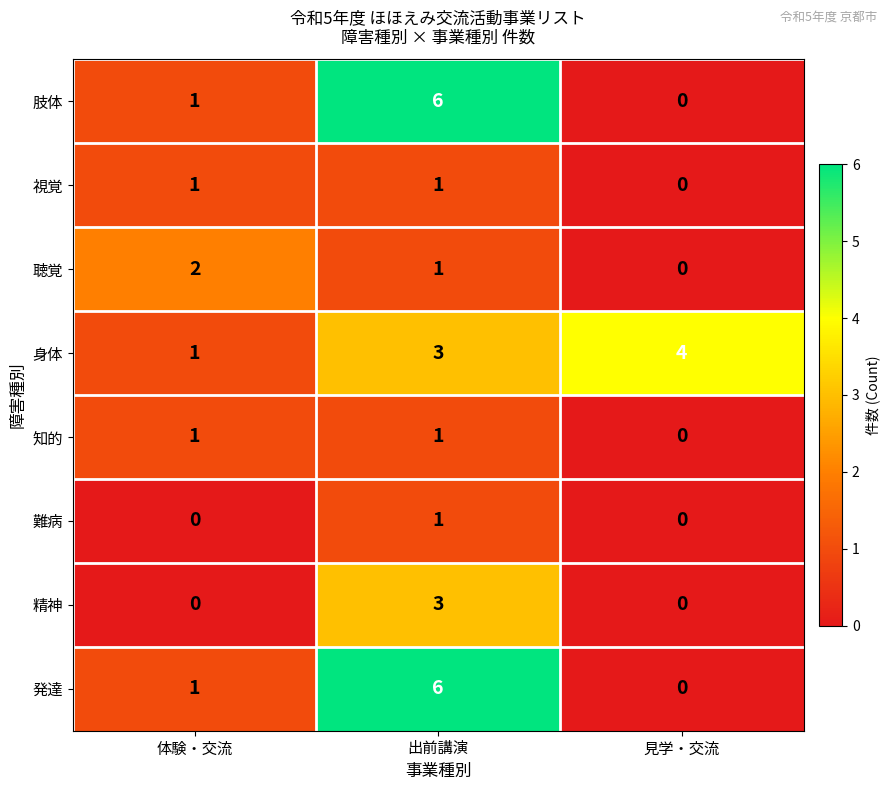

What is the sum of all 発達 values?

7